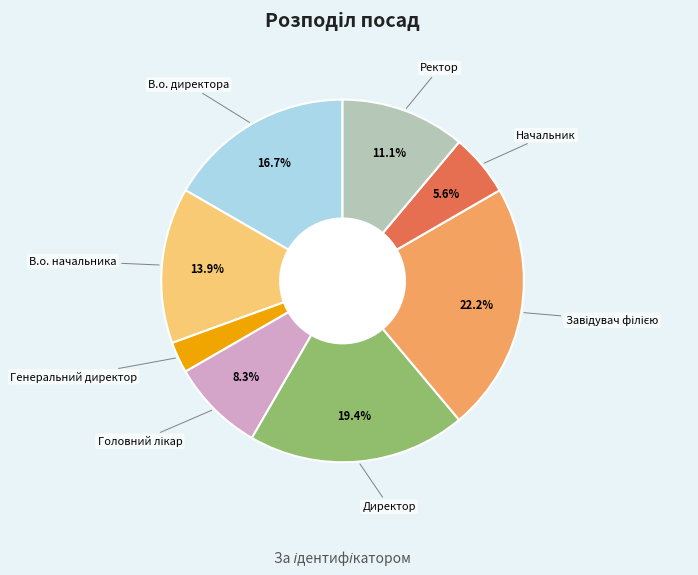

Is there a majority slice in this chart?

No